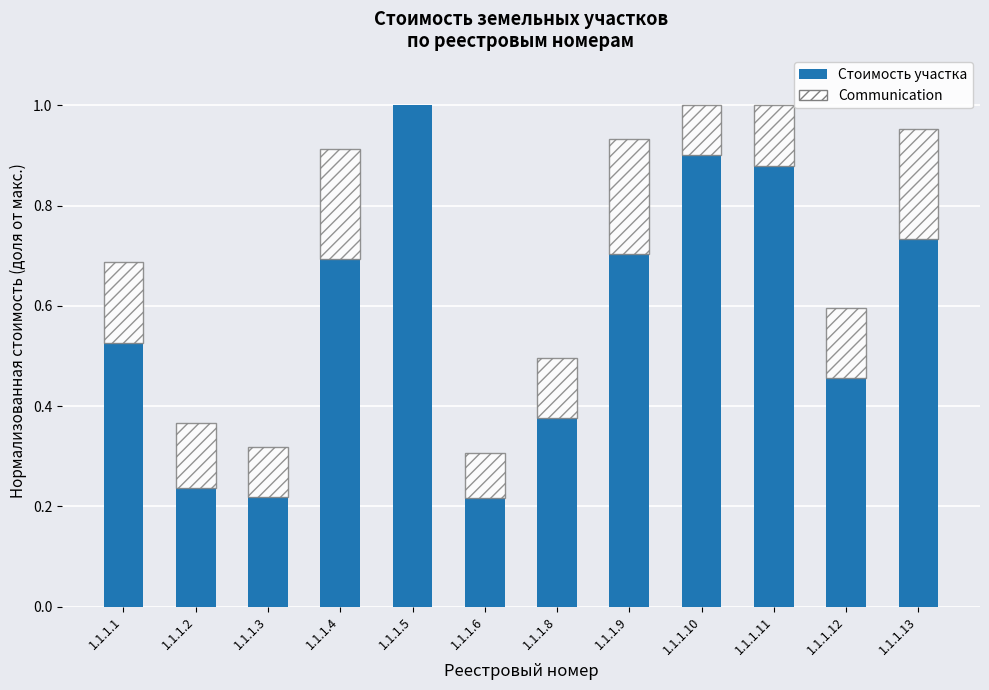

The value at 1.1.1.13 is 0.7. True or false?

True